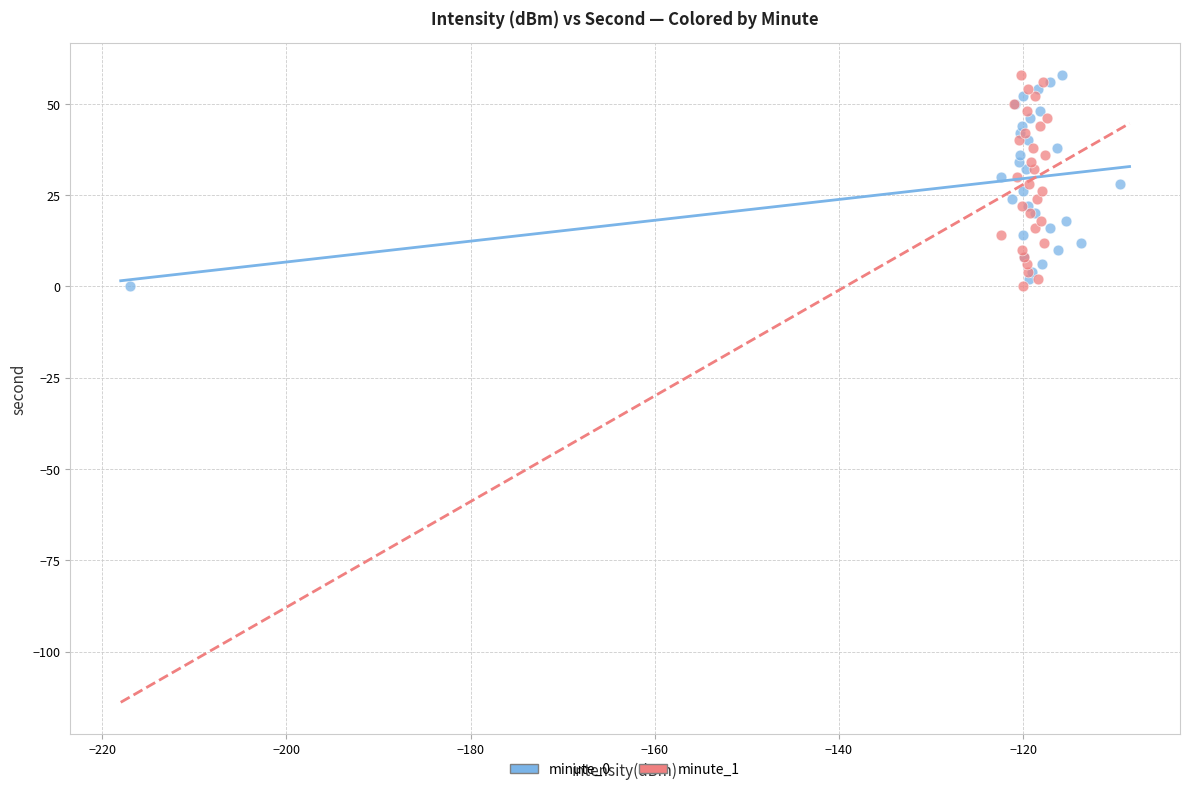

What are all the series names shown in the legend?

minute_0, minute_1